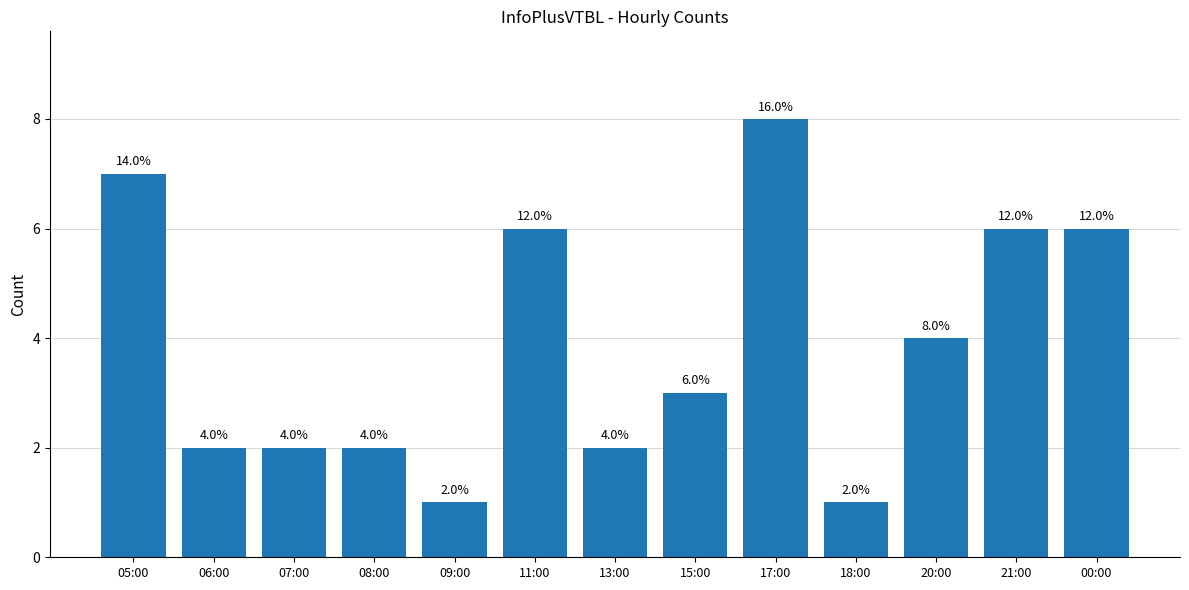

The value at 17:00 is 8. True or false?

True